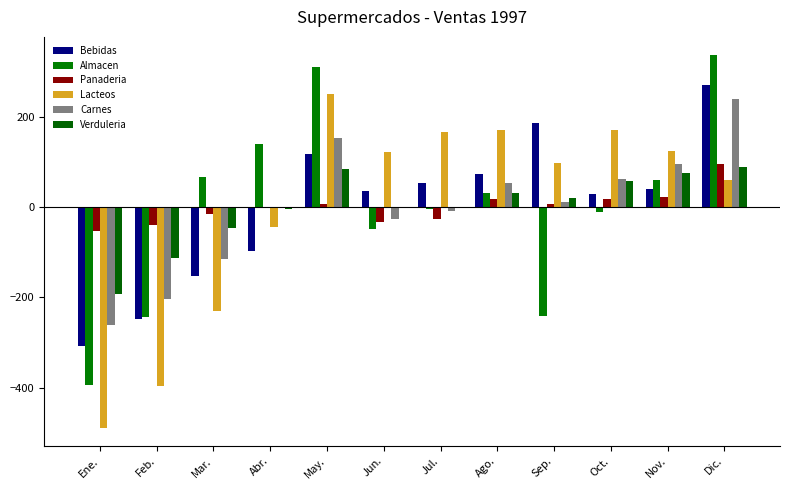

How many data points in Carnes are above 11?

6